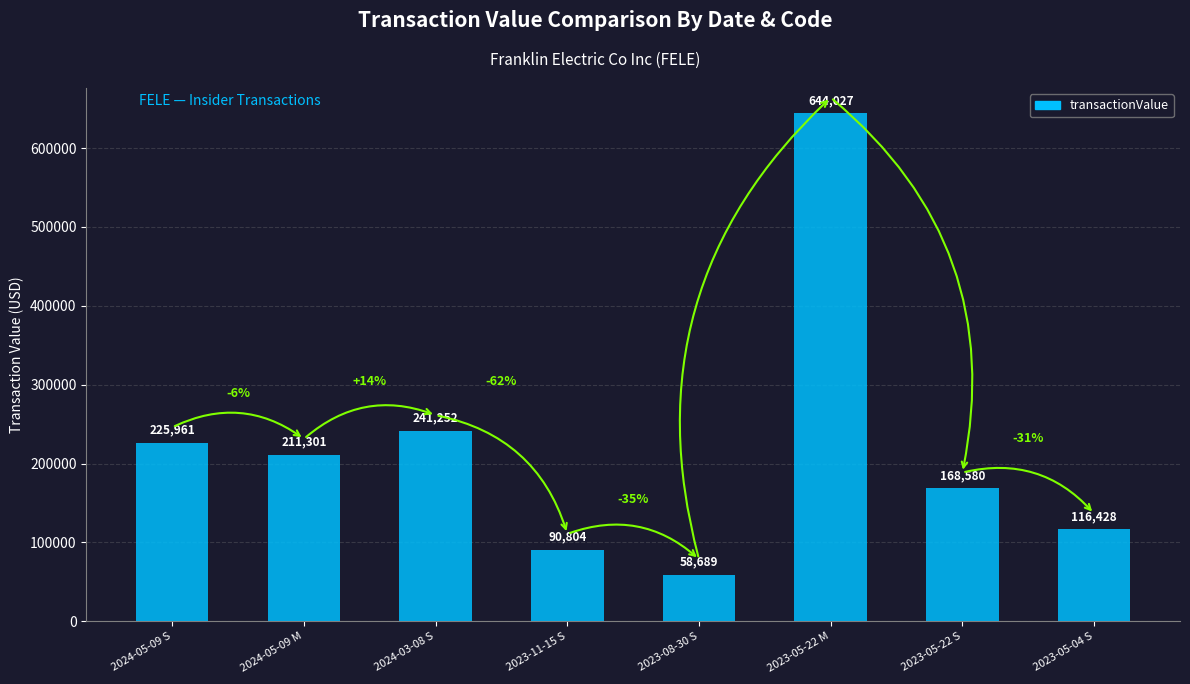

Between 2024-05-09 M and 2023-05-04 S, which is larger?

2024-05-09 M